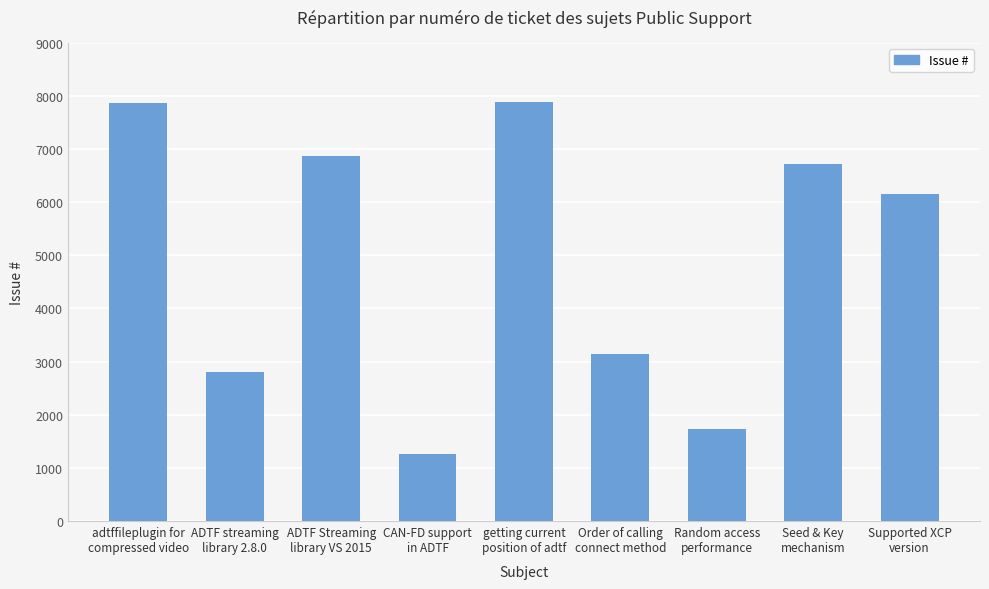

The chart shows a value of 6144 at Supported XCP
version. True or false?

True